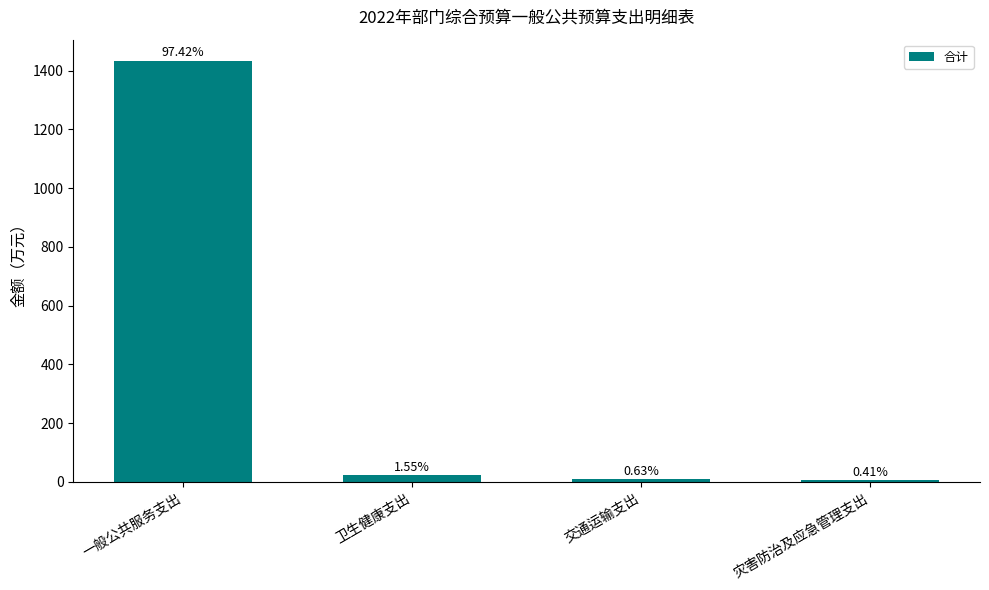

What is the label of the 2nd bar from the left?

卫生健康支出